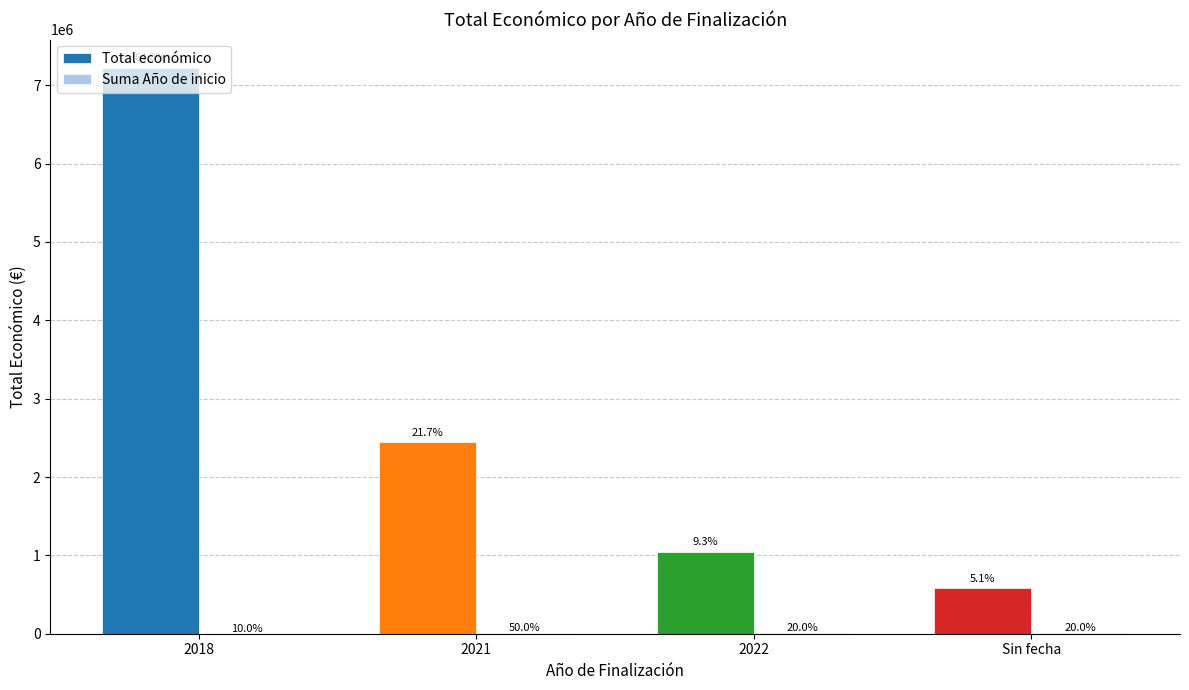

Does the chart contain stacked bars?

No